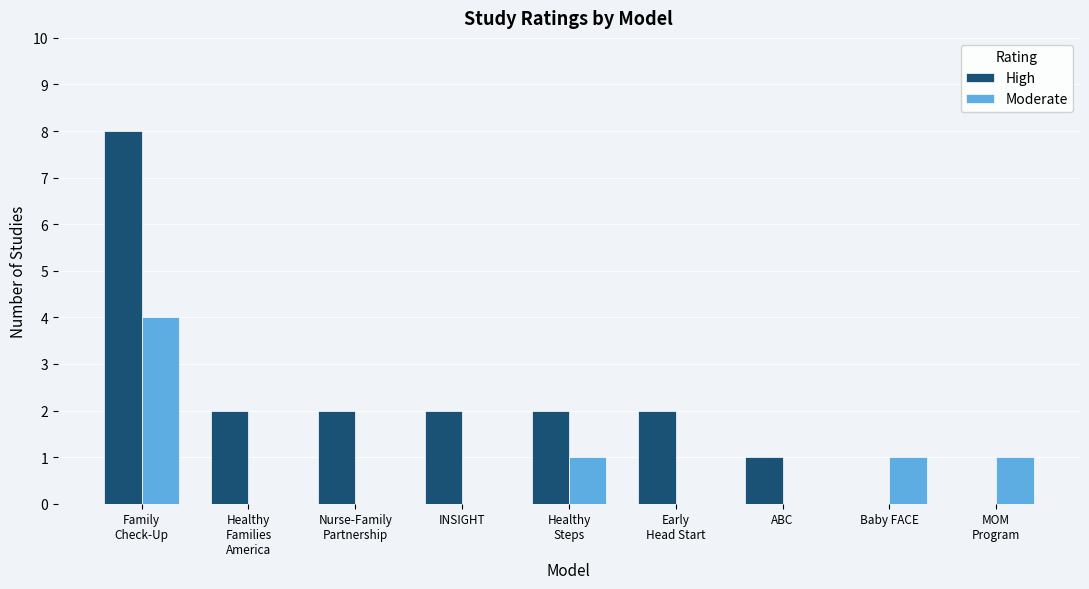

Which category has the highest value in the High series?

Family
Check-Up